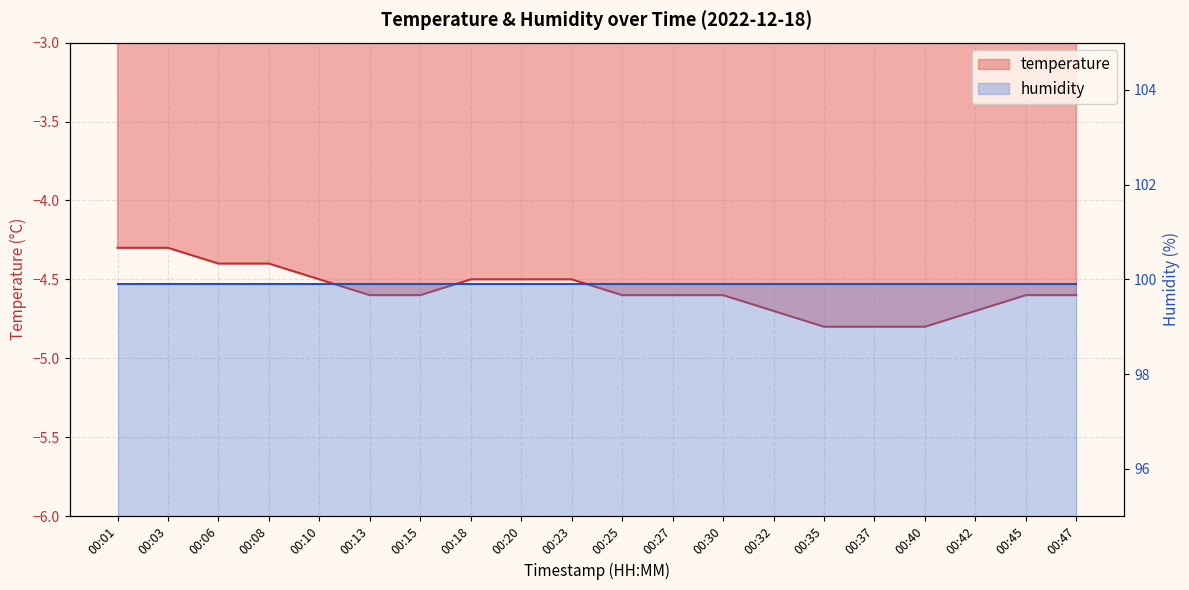

The chart shows a value of -4.6 at 00:27. True or false?

True